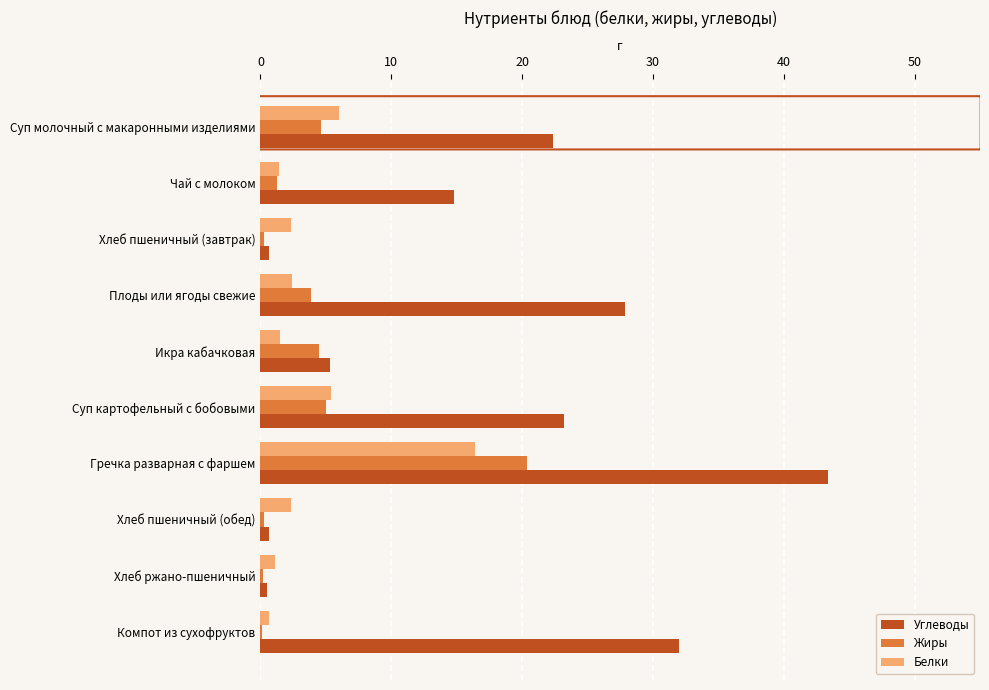

Between Икра кабачковая and Суп картофельный с бобовыми, which series saw the biggest shift?

Углеводы